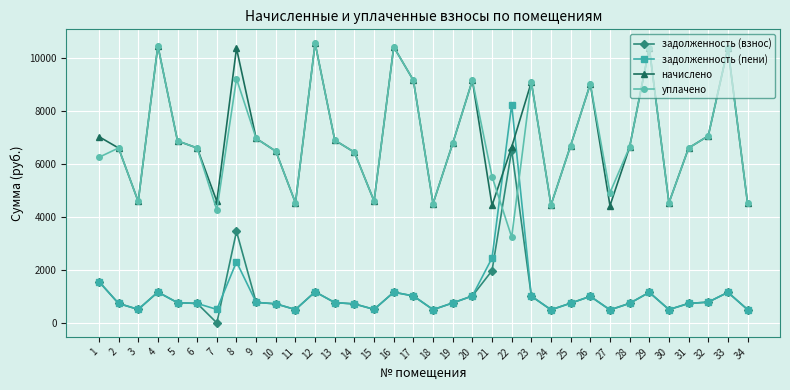

What is the value of the задолженность (взнос) point at the 24th from the left?

494.5